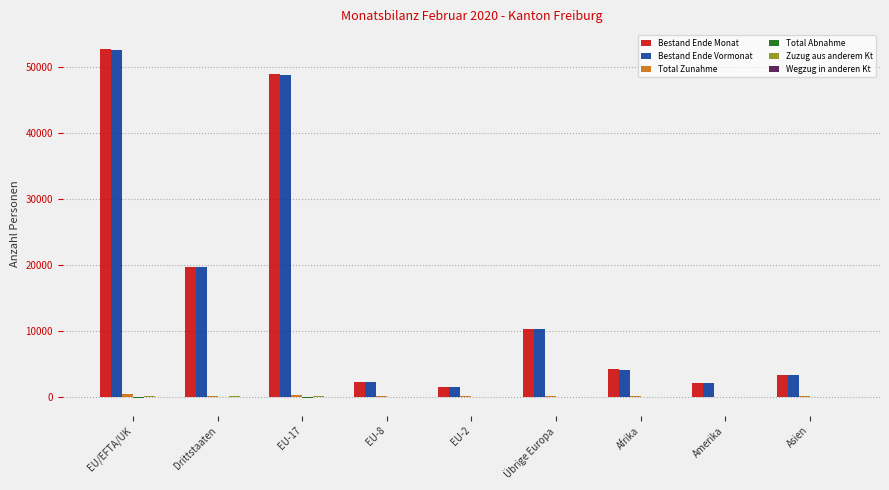

At which category is the sum across all series the highest?

EU/EFTA/UK